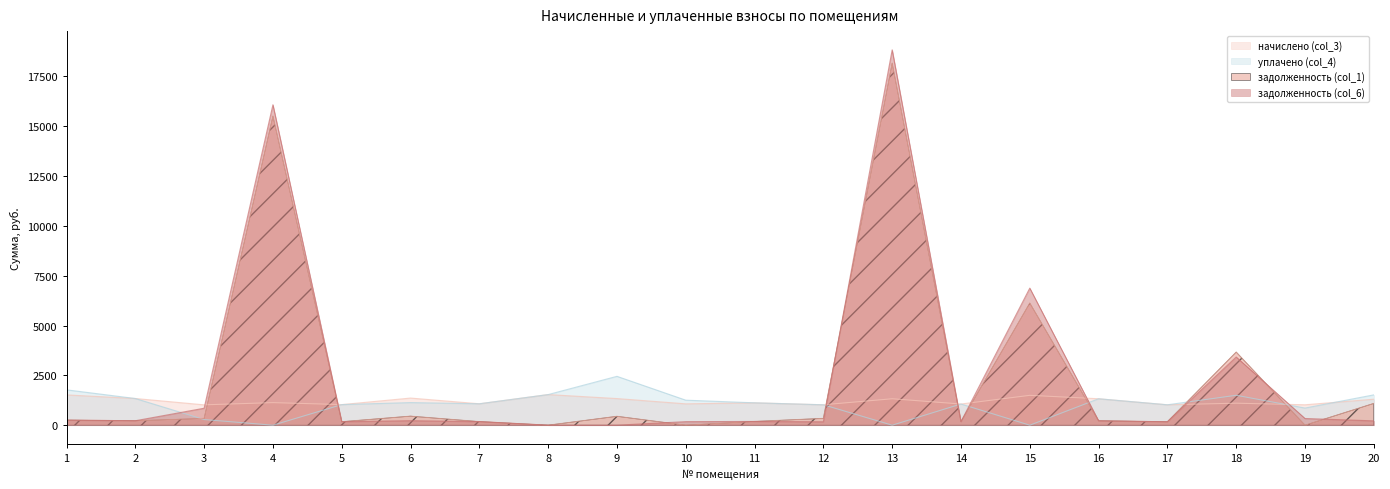

What is the difference between the second highest and minimum values in the уплачено (col_4) series?

1773.4